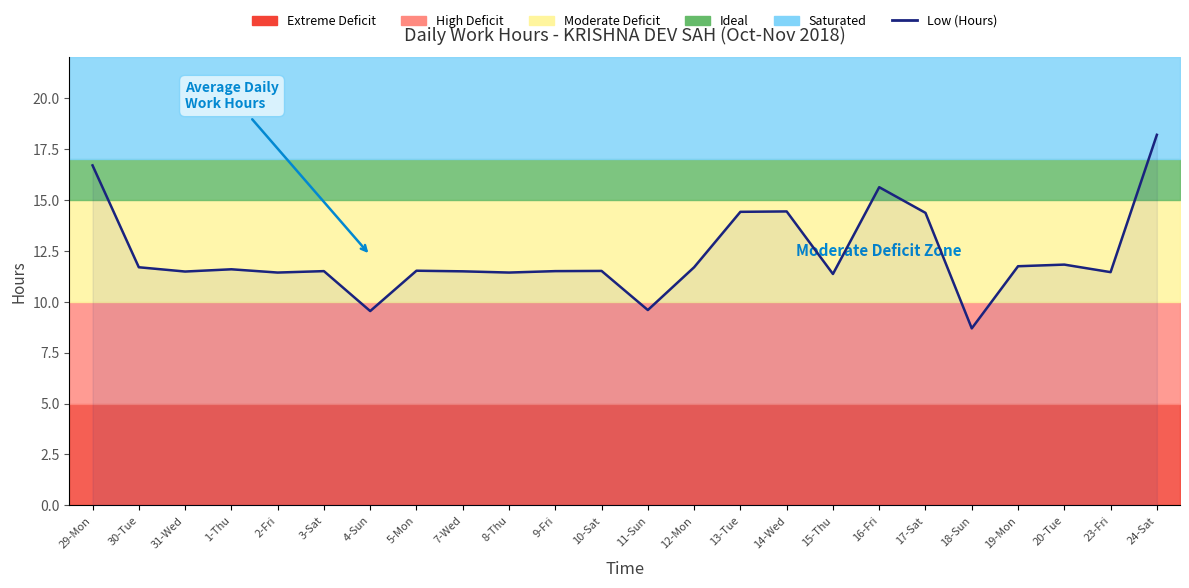

What is the sum of all values?

294.7